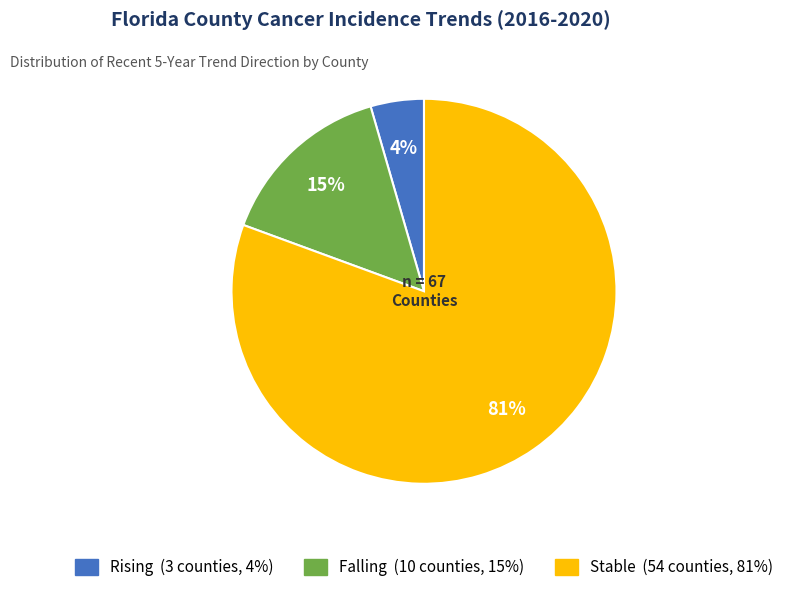

To the nearest percent, what is the average slice percentage?

33%